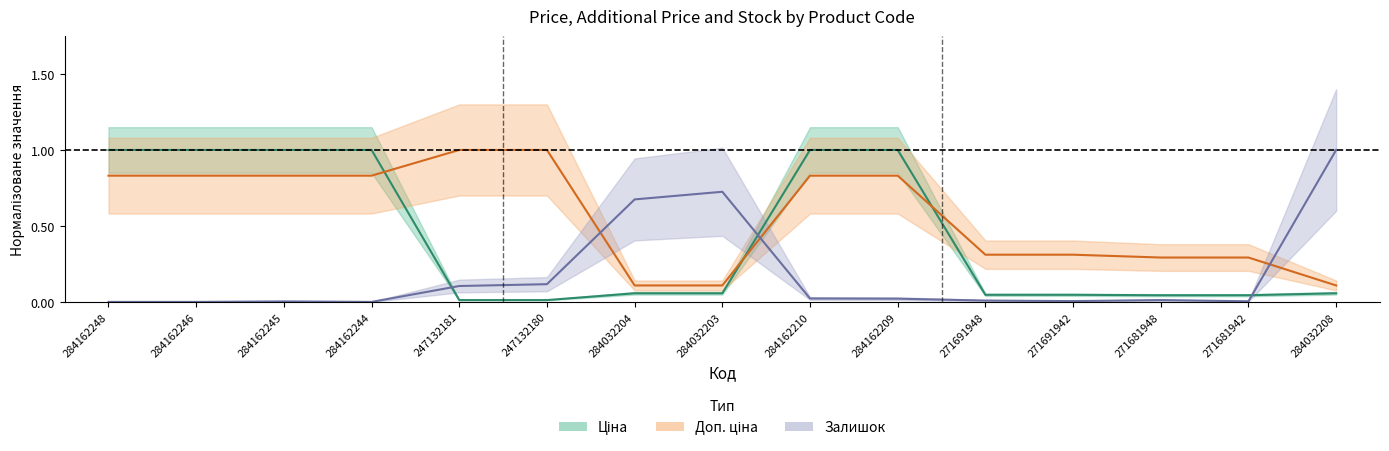

What is the label of the 10th point from the right?

247132180